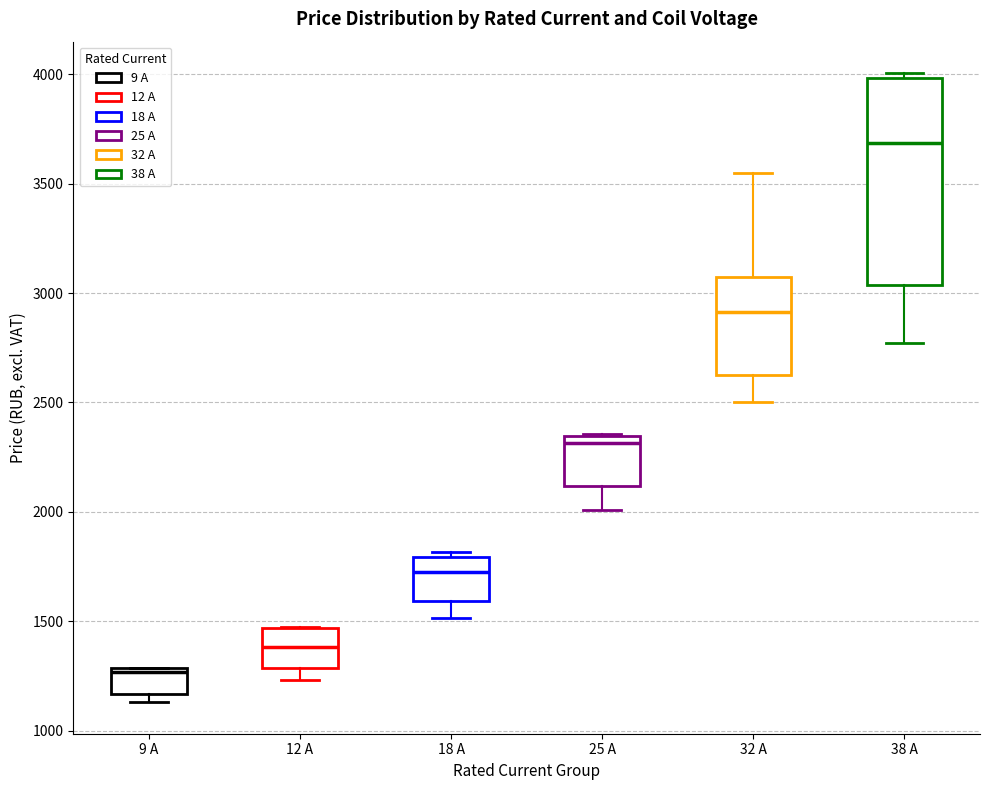

Comparing the boxes themselves (not the whiskers), which one is the tallest?

38 A